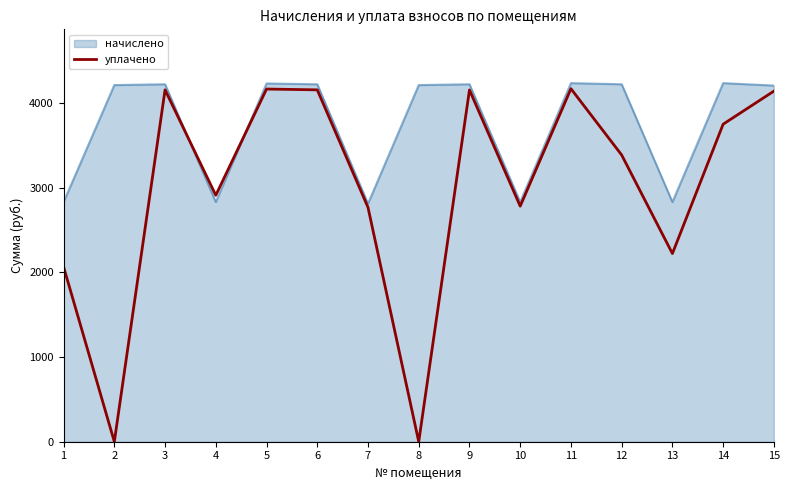

List the series in order of their overall mean, highest first.

начислено, уплачено